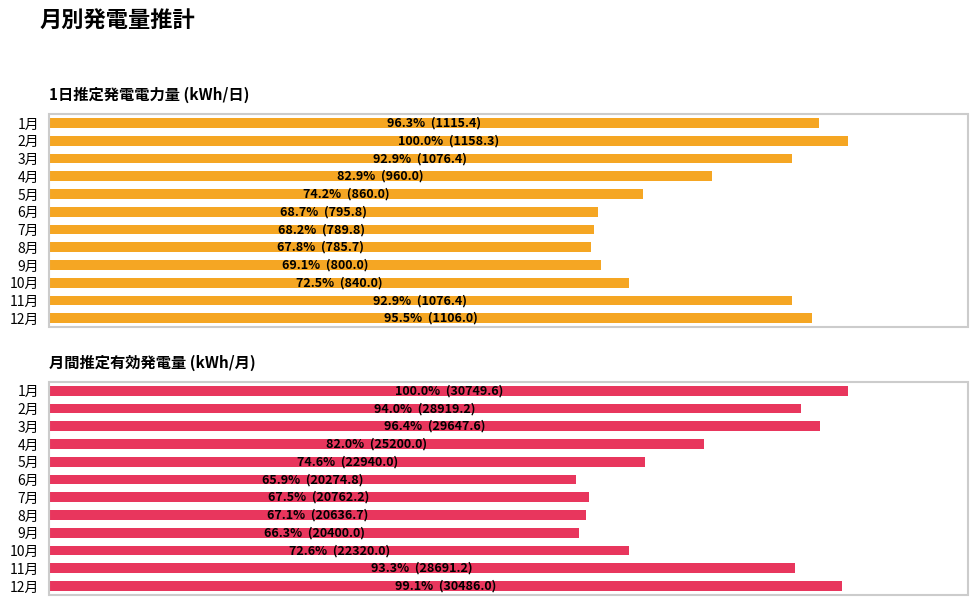

Is it true that 月間推定有効発電量 (kWh/月) equals 112.6 at 6月?

False